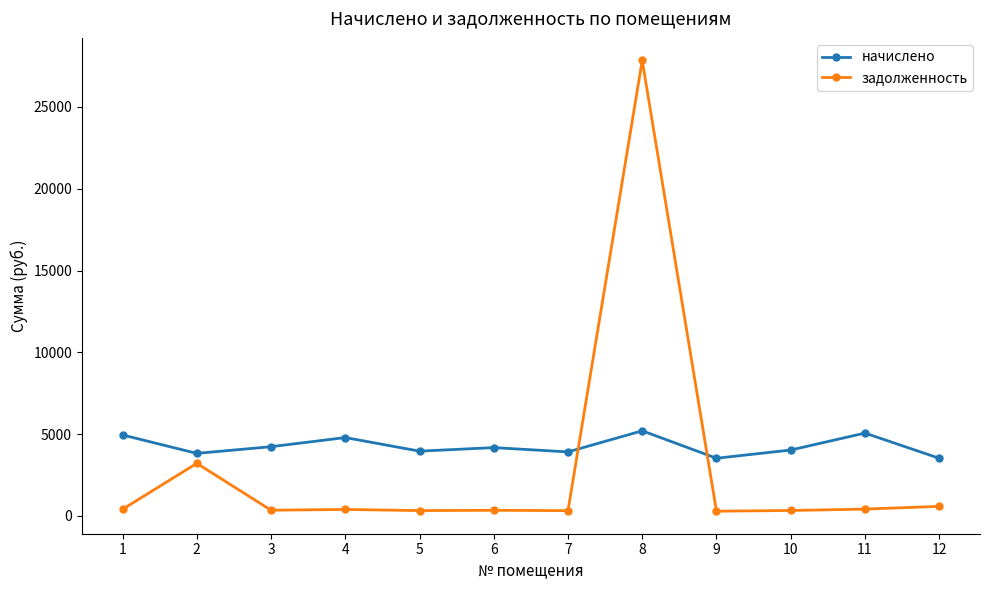

How many values in the задолженность series are below 399?

6